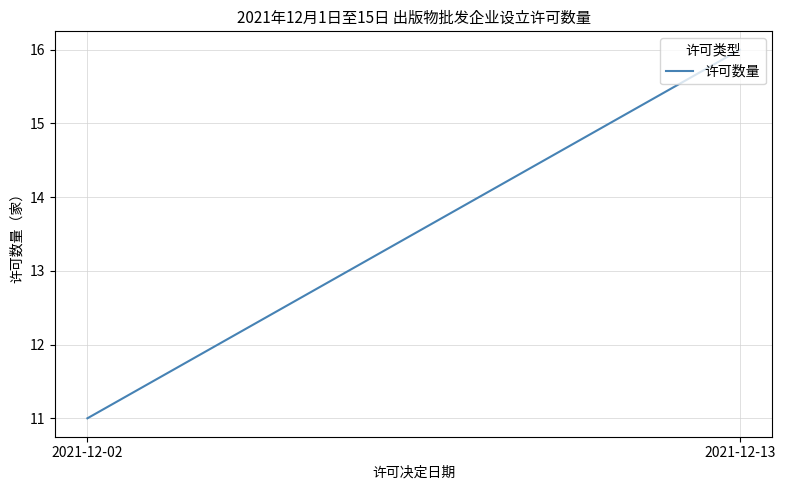

True or false: the data shows 16 at 2021-12-13.

True